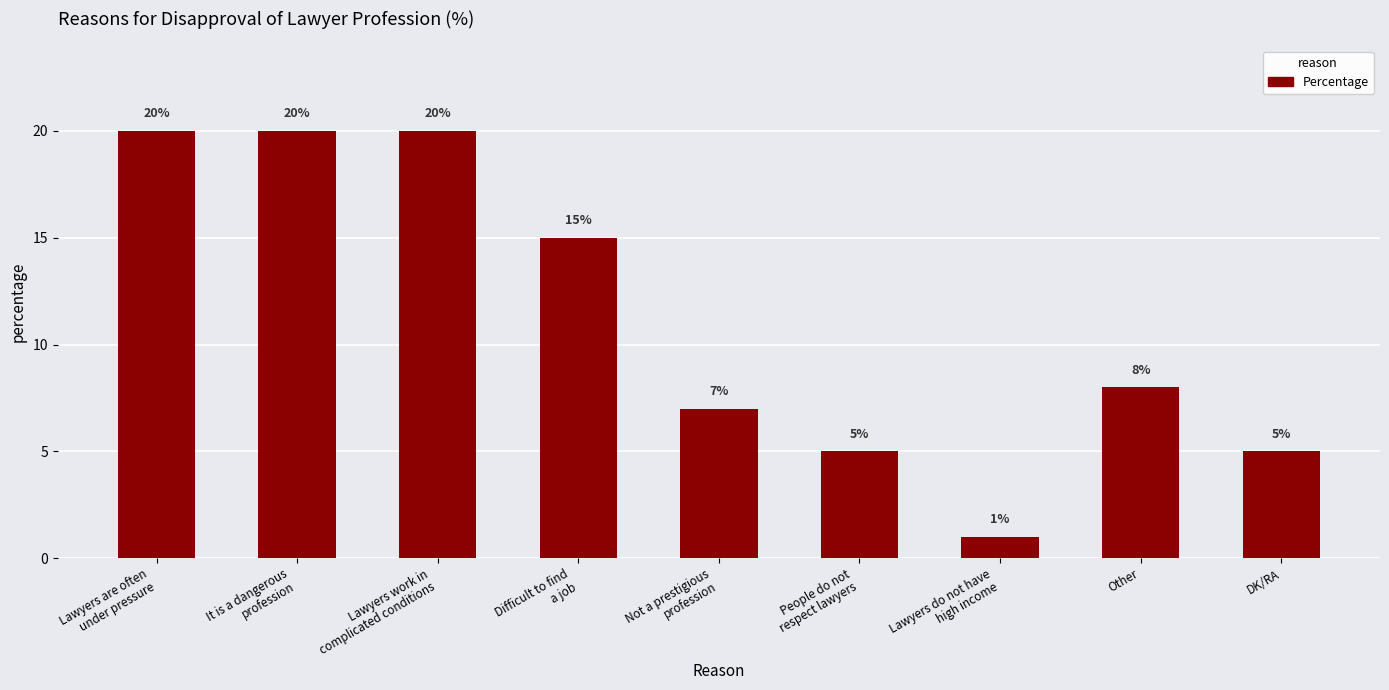

What is the greatest value displayed?

20